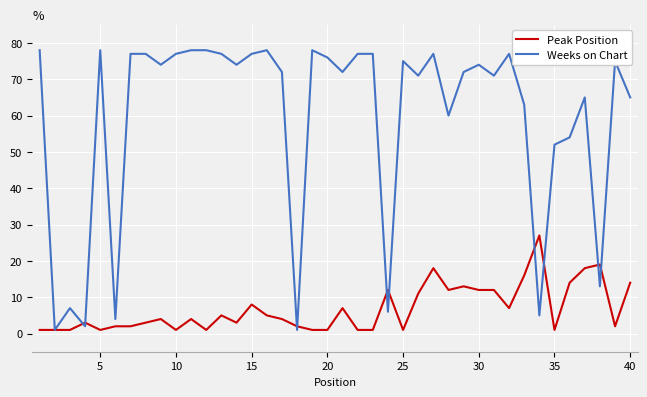

What is the greatest value displayed?

78